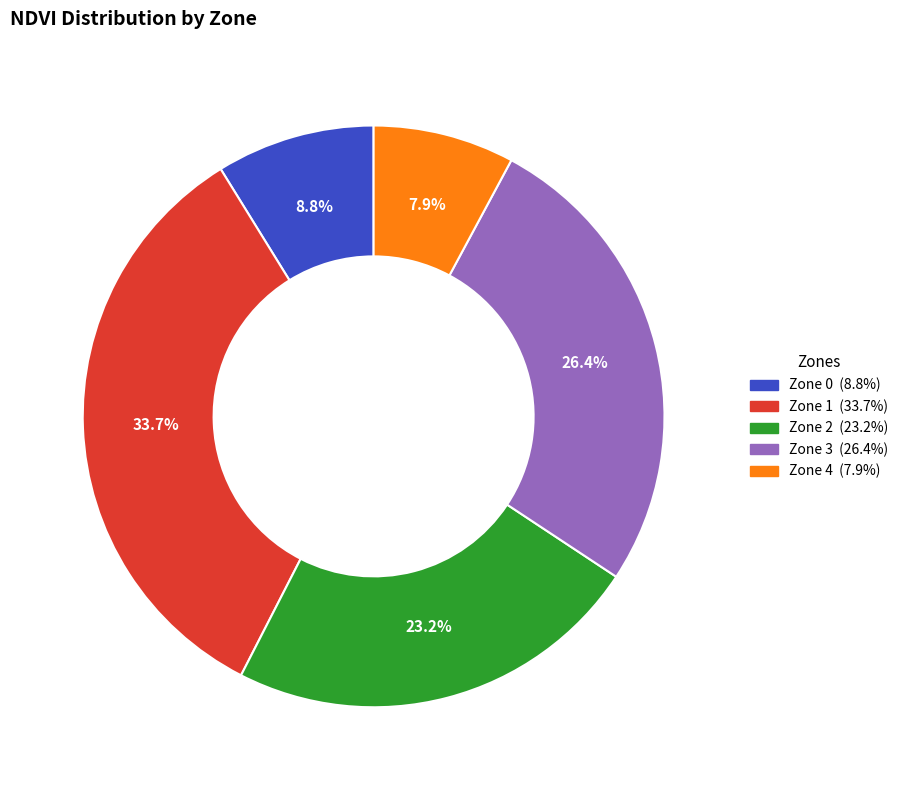

To the nearest percent, what is the difference between the largest and smallest slice percentages?

26%